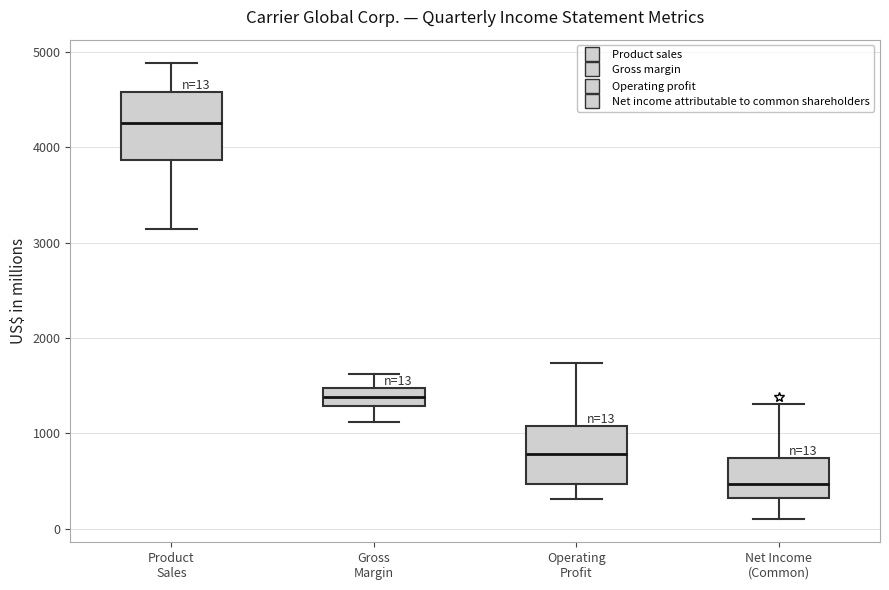

Comparing the boxes themselves (not the whiskers), which one is the tallest?

Product Sales